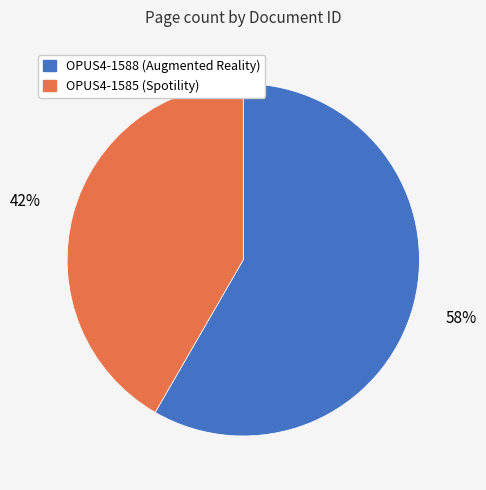

Combined, do OPUS4-1585 and OPUS4-1588 account for over 50%?

Yes